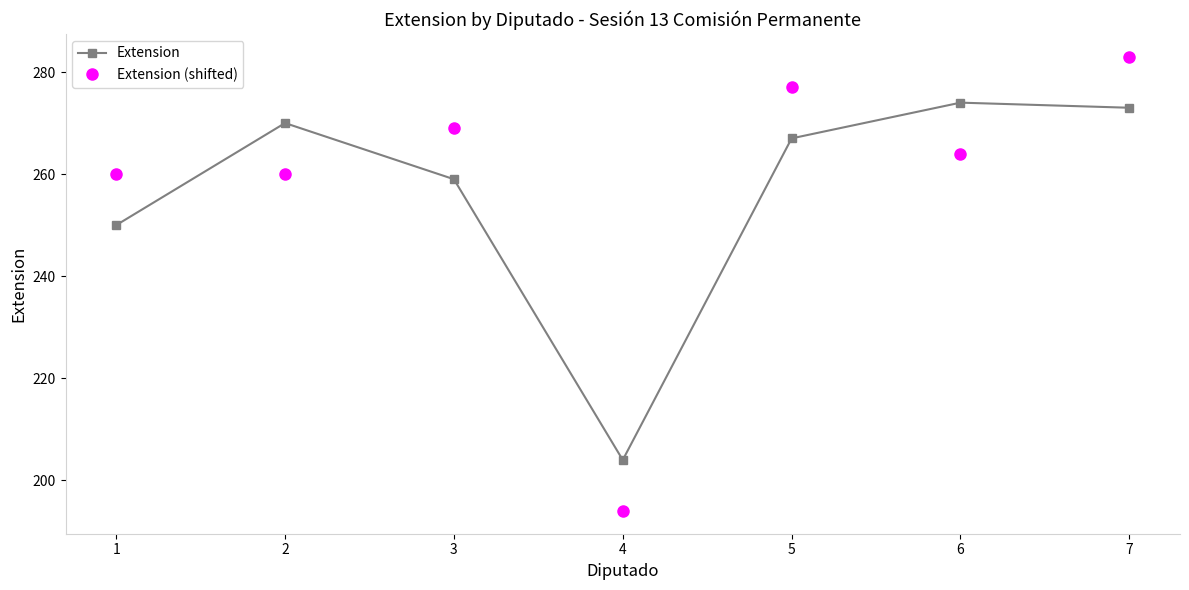

At which label does Extension reach its peak?

6